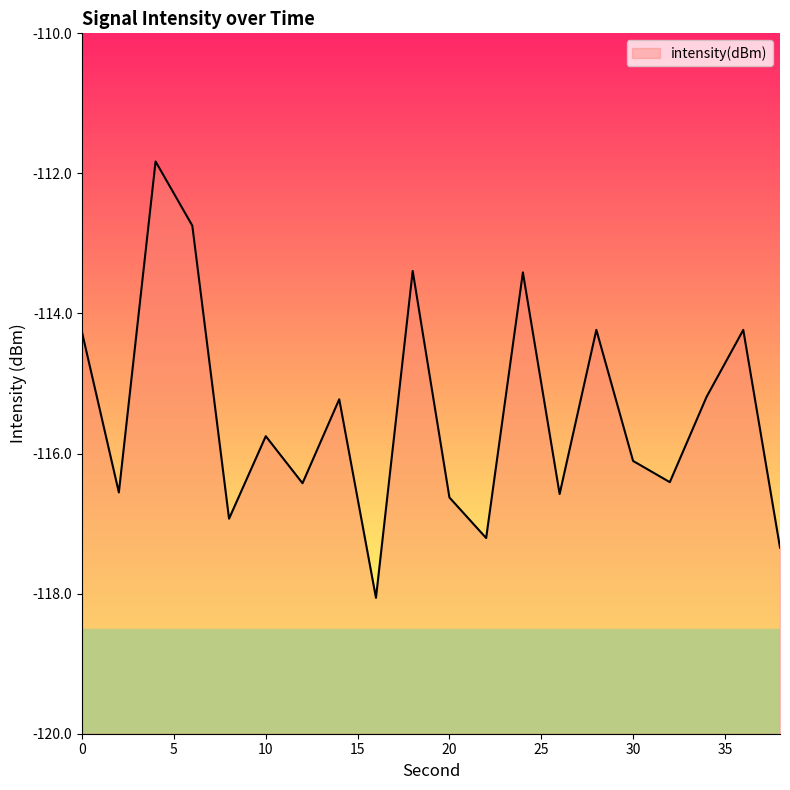

How many data points are above -115?

7